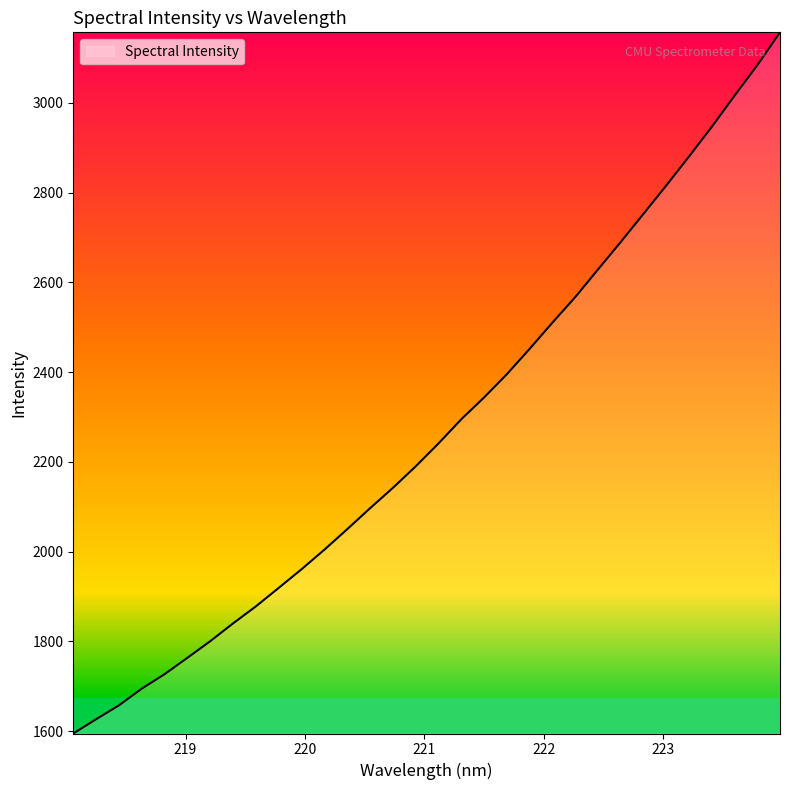

What is the sum of all values?

72712.5